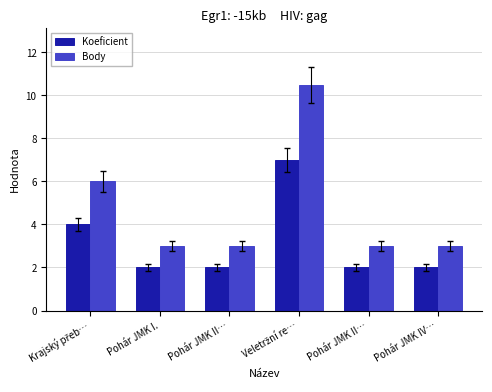

Is the value of Koeficient at Veletržní re… greater than the value of Body at Pohár JMK I.?

Yes